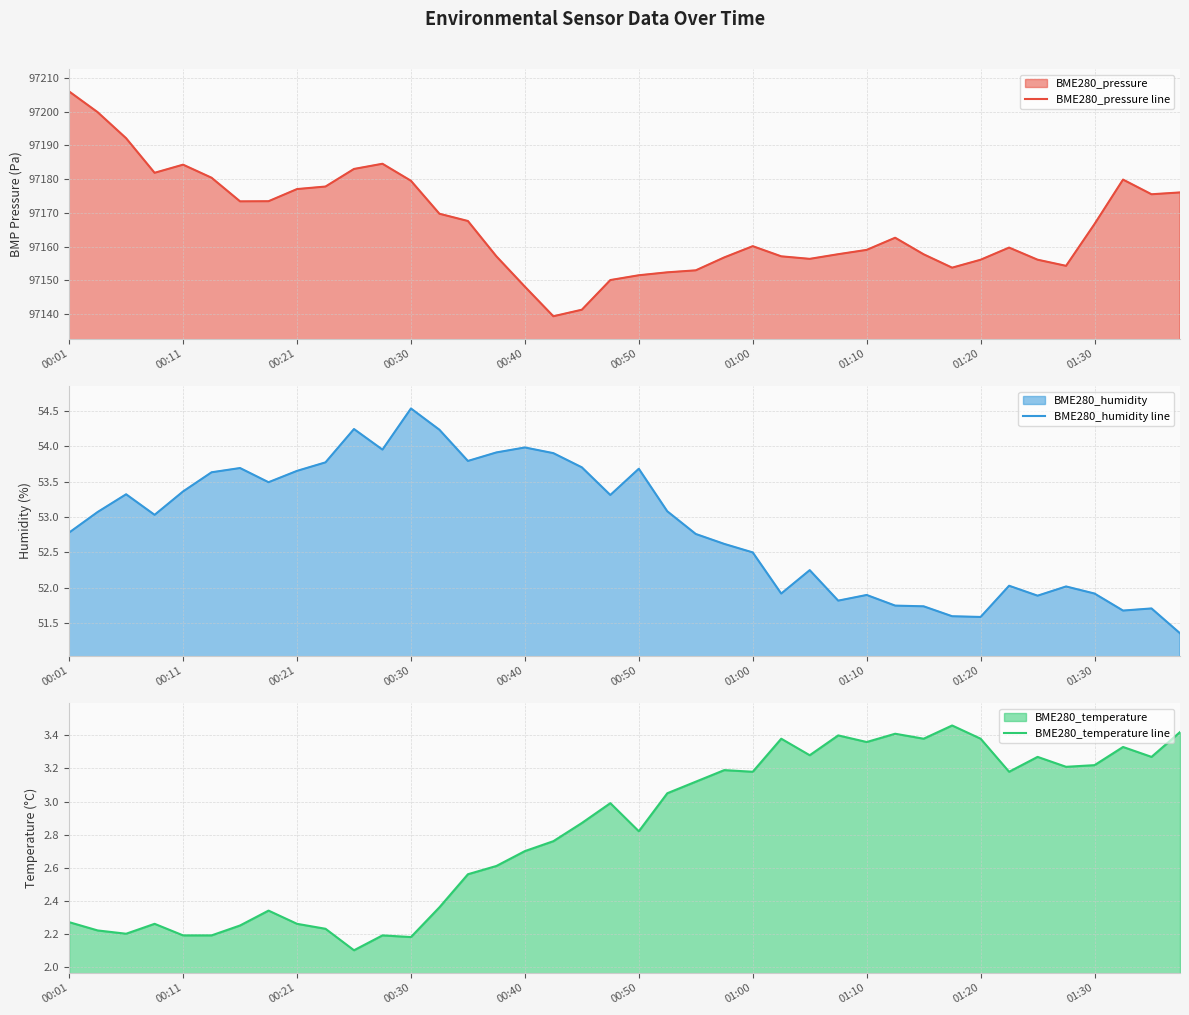

How many interior local peaks does the BME280_humidity line series have?

11